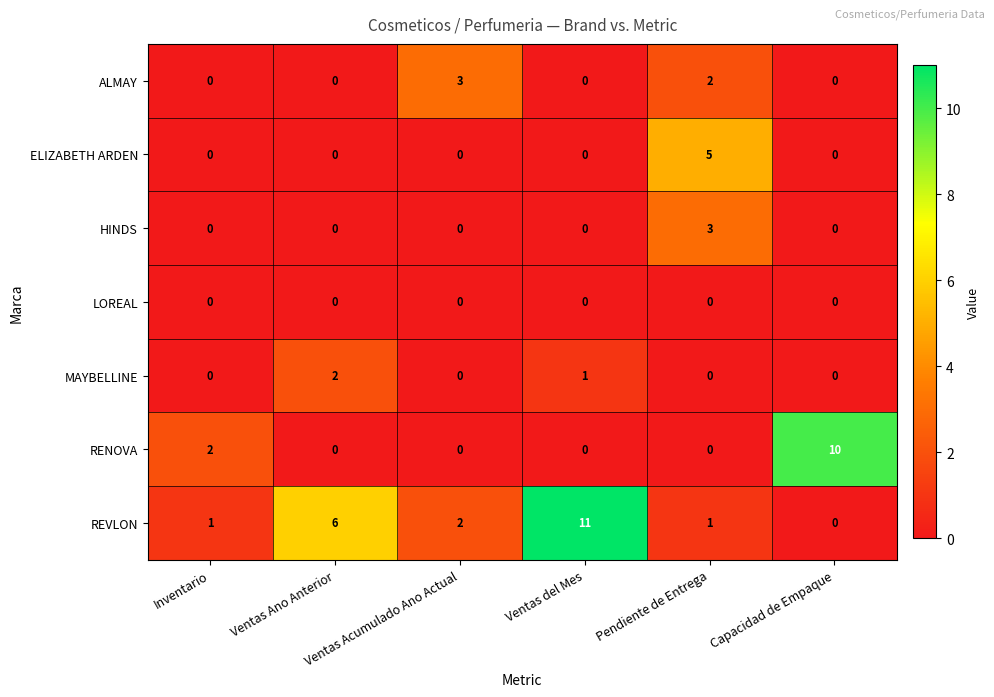

What is the total value across all series at Inventario?

3